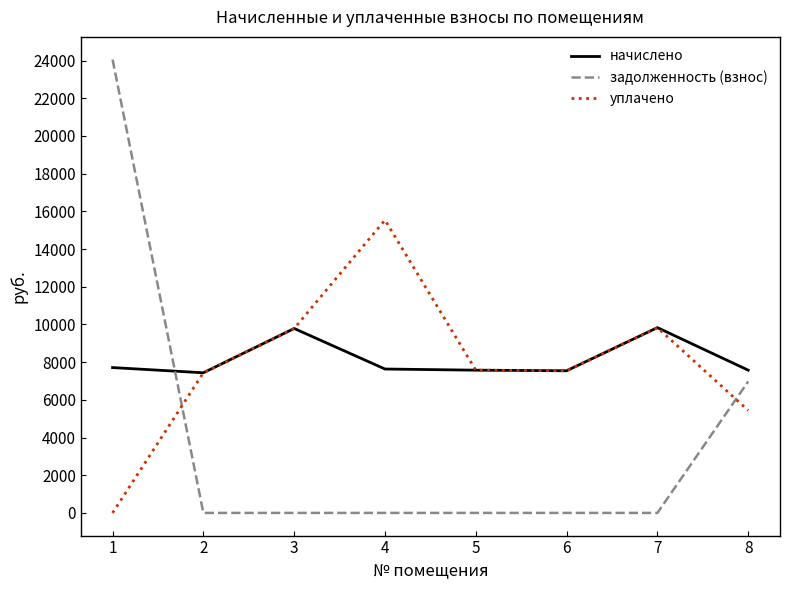

Which series has the widest spread of values?

задолженность (взнос)